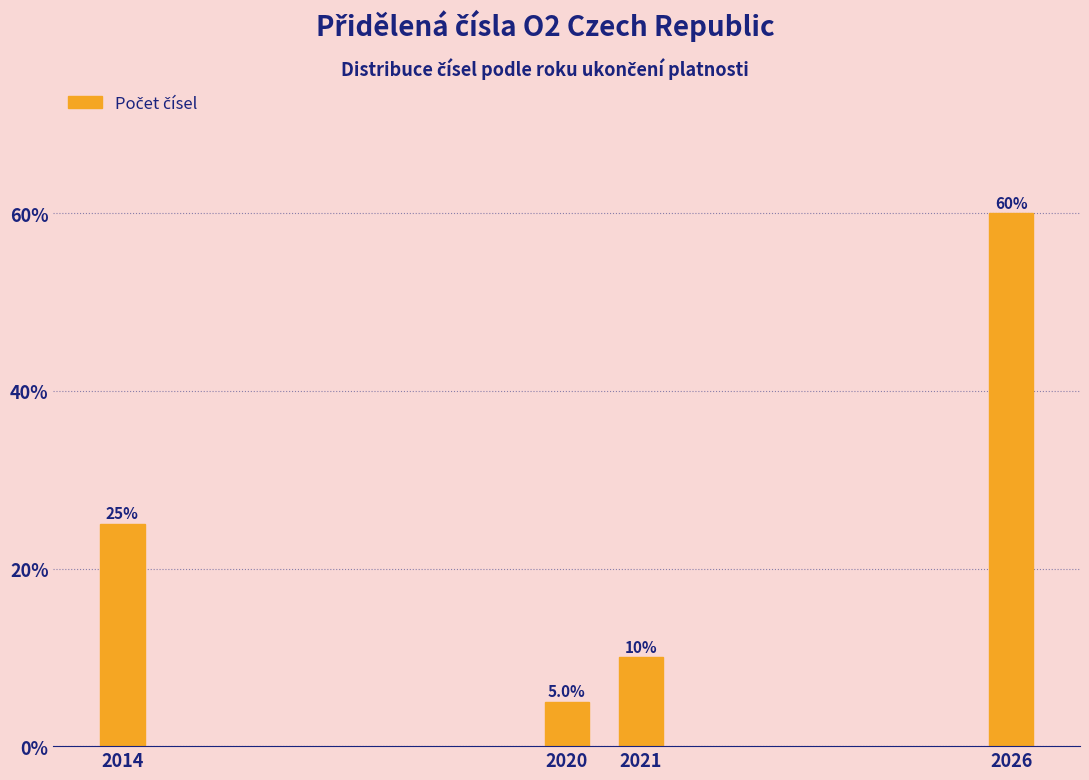

Reading right to left, extract all data points from this chart.

2026=60	2021=10	2020=5	2014=25